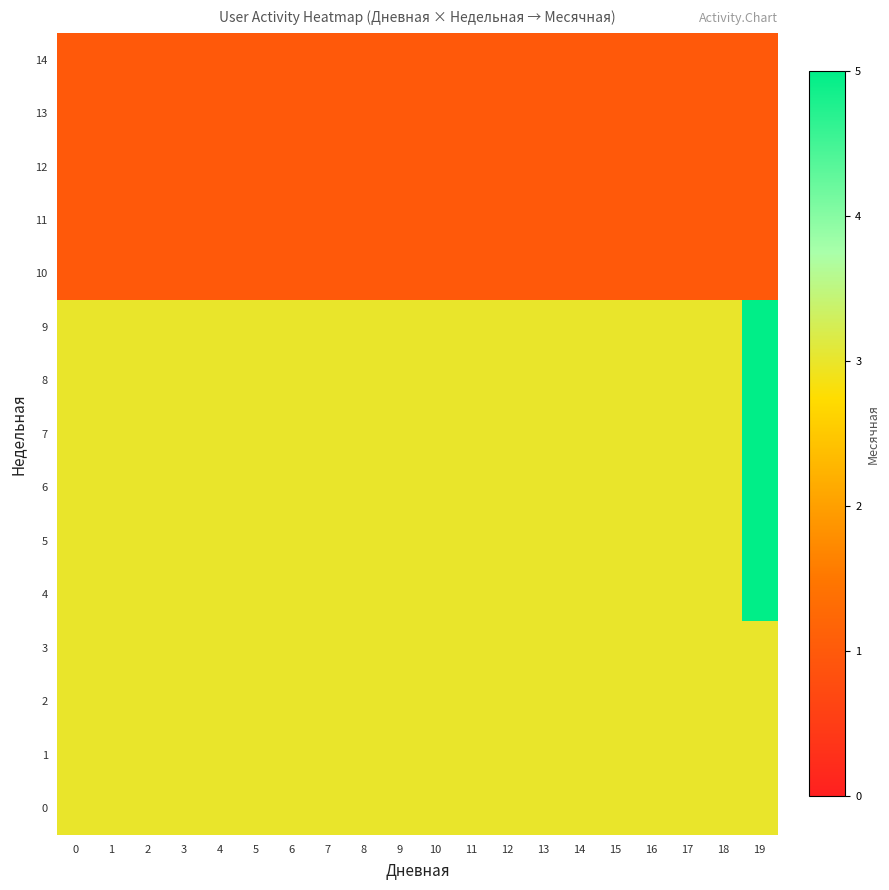

What is the total value across all series at 13?

35